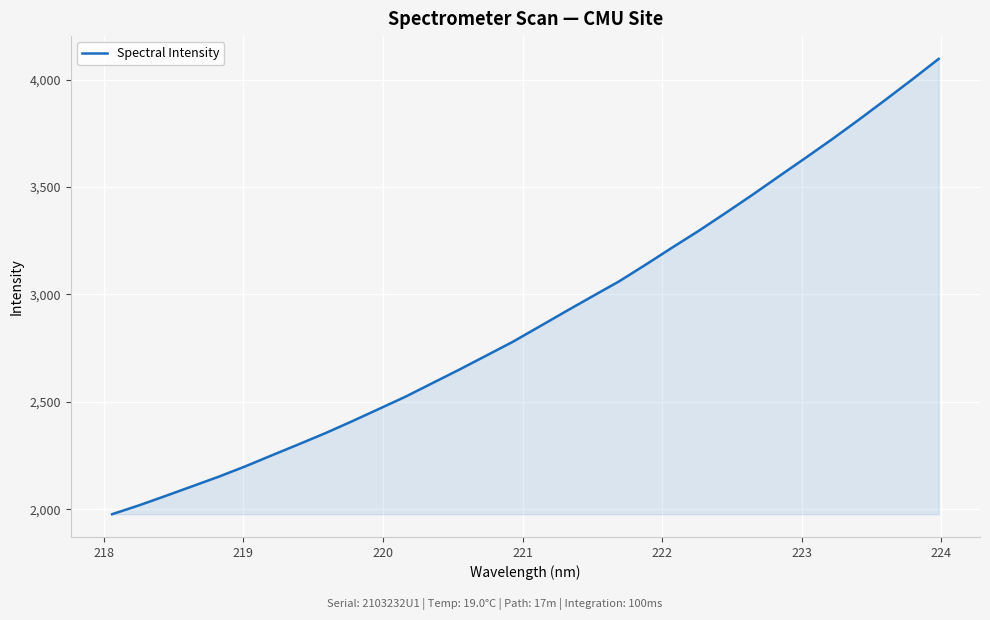

What is the greatest value displayed?

4096.4